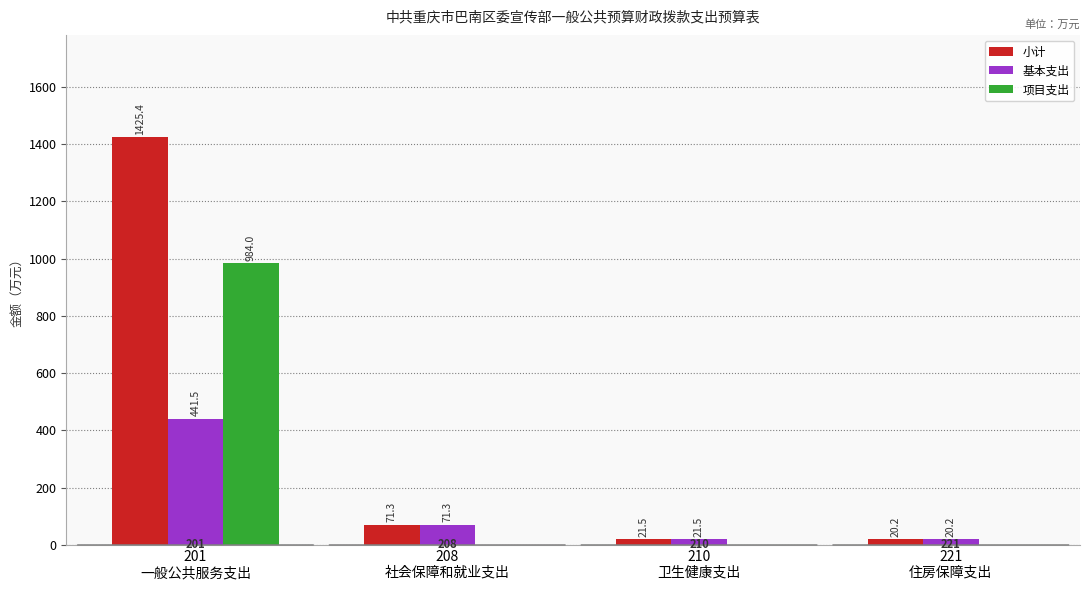

The value of 项目支出 at 221
住房保障支出 is -500.3. True or false?

False